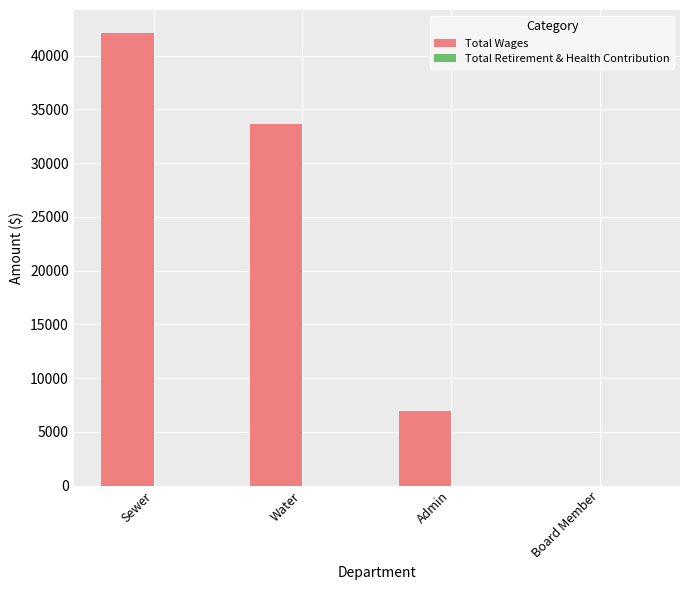

What is the greatest value displayed?

42146